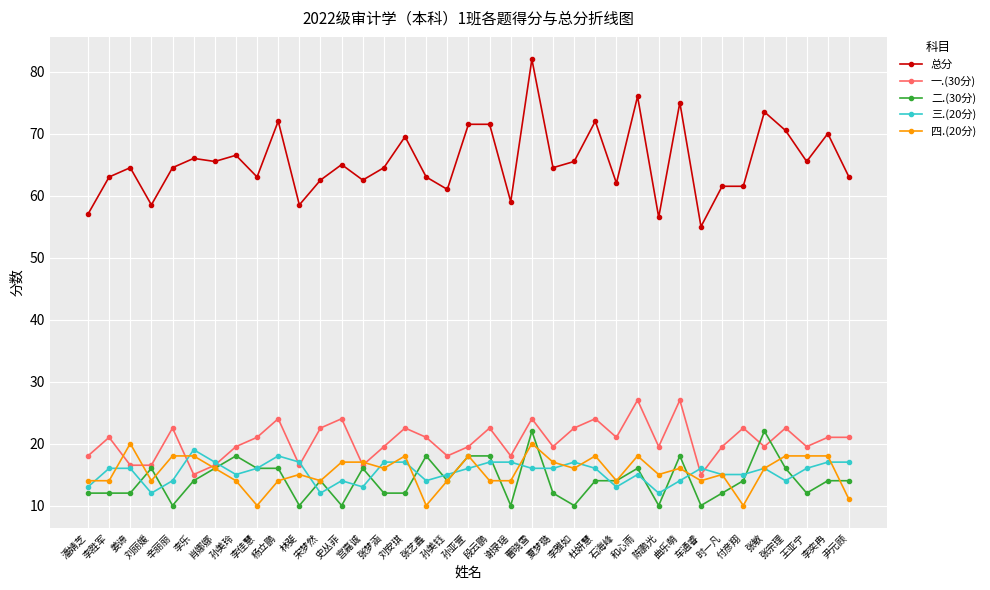

What is the value of the 二.(30分) point at the 32nd from the left?

14.0